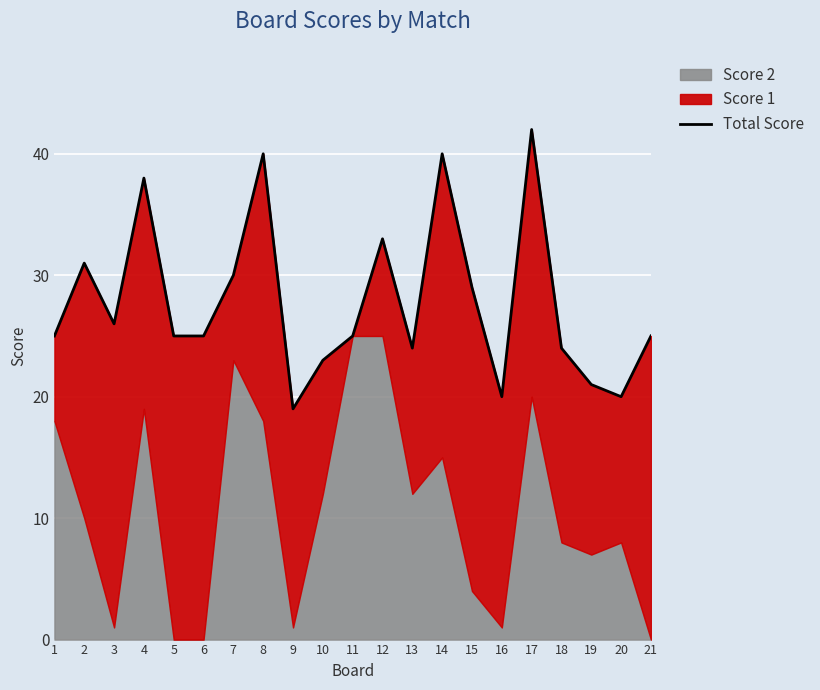

Reading left to right, extract all data points from this chart.

25	31	26	38	25	25	30	40	19	23	25	33	24	40	29	20	42	24	21	20	25